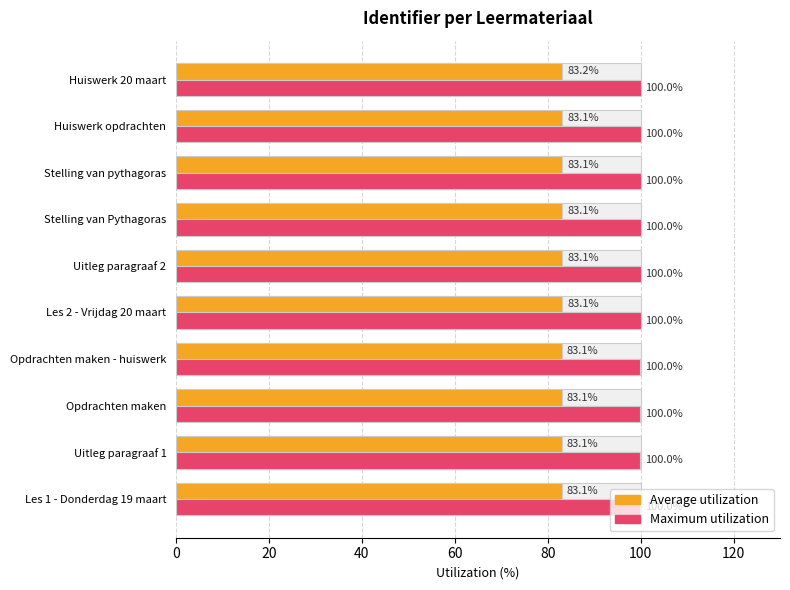

Between Uitleg paragraaf 2 and Opdrachten maken, which is larger?

Uitleg paragraaf 2